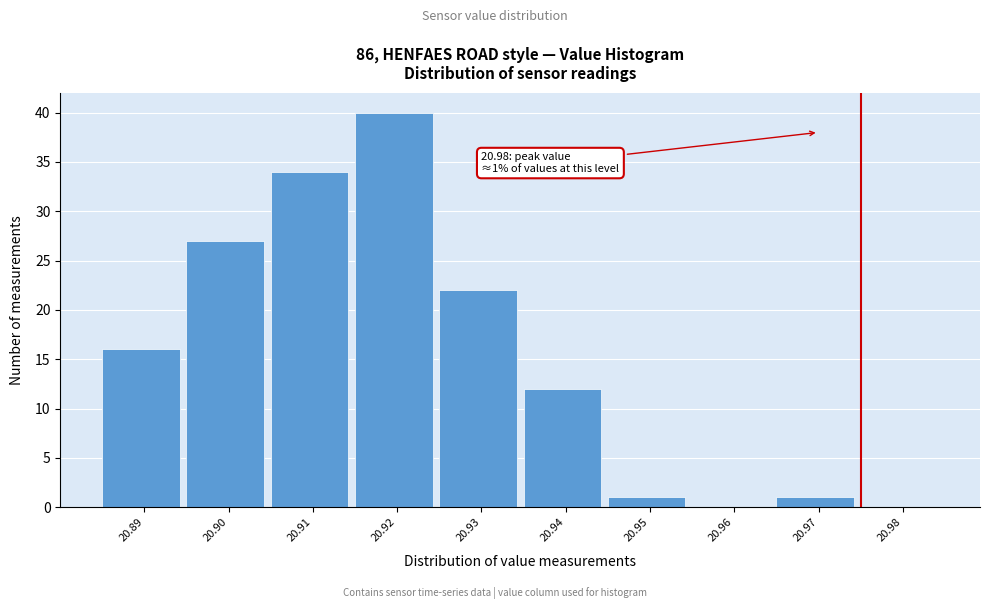

Reading left to right, list all the values displayed in this chart.

20.89=16	20.90=27	20.91=34	20.92=40	20.93=22	20.94=12	20.95=1	20.96=0	20.97=1	20.98=0